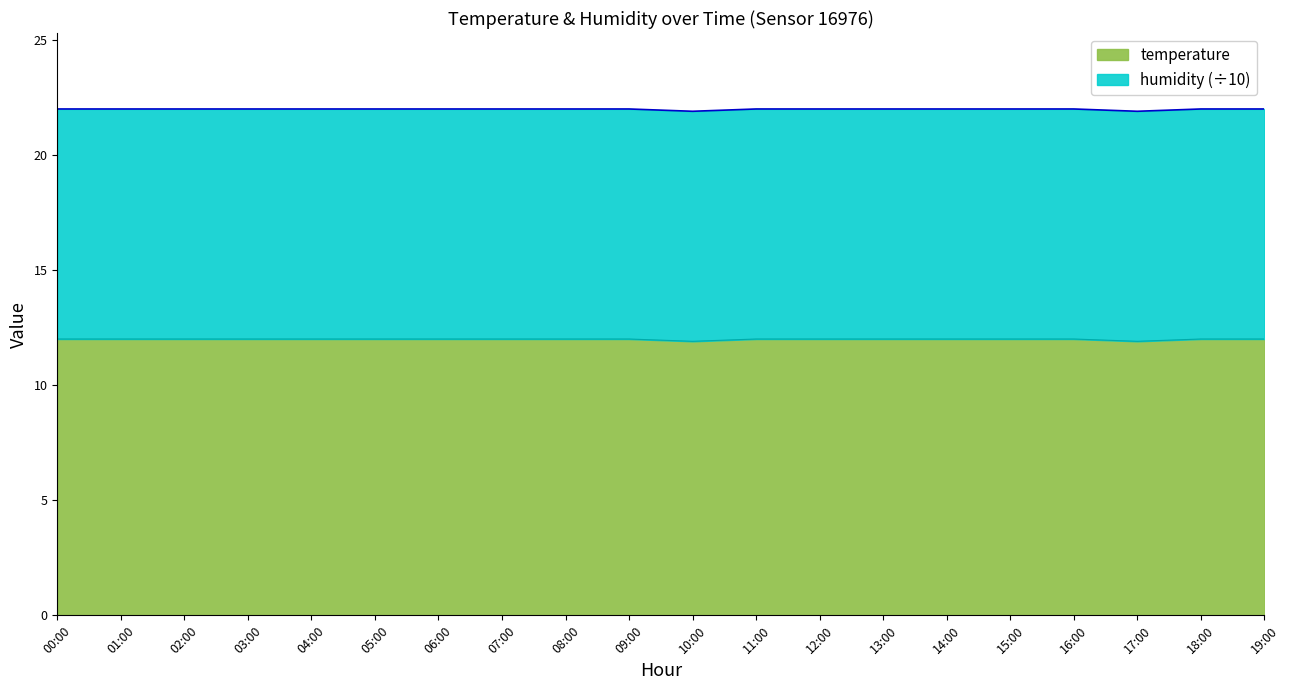

Which category has the highest value across all series?

00:00